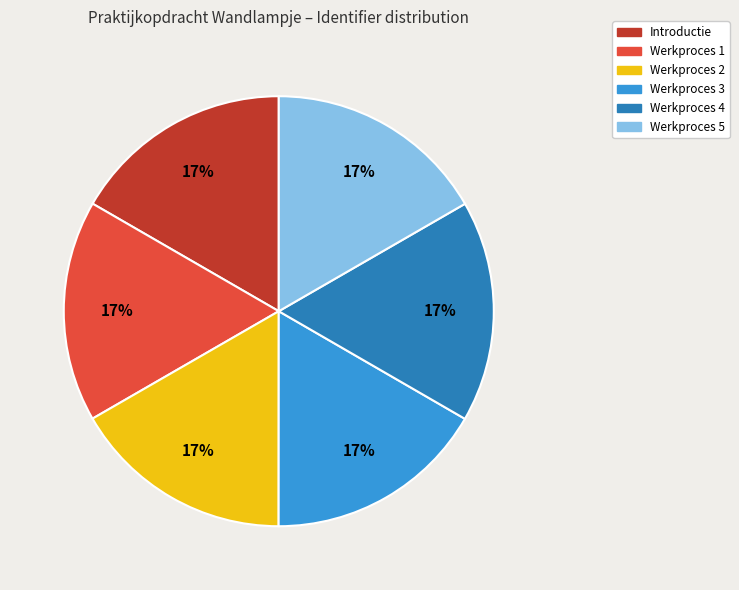

Combined, do Werkproces 1 and Werkproces 2 account for over 50%?

No